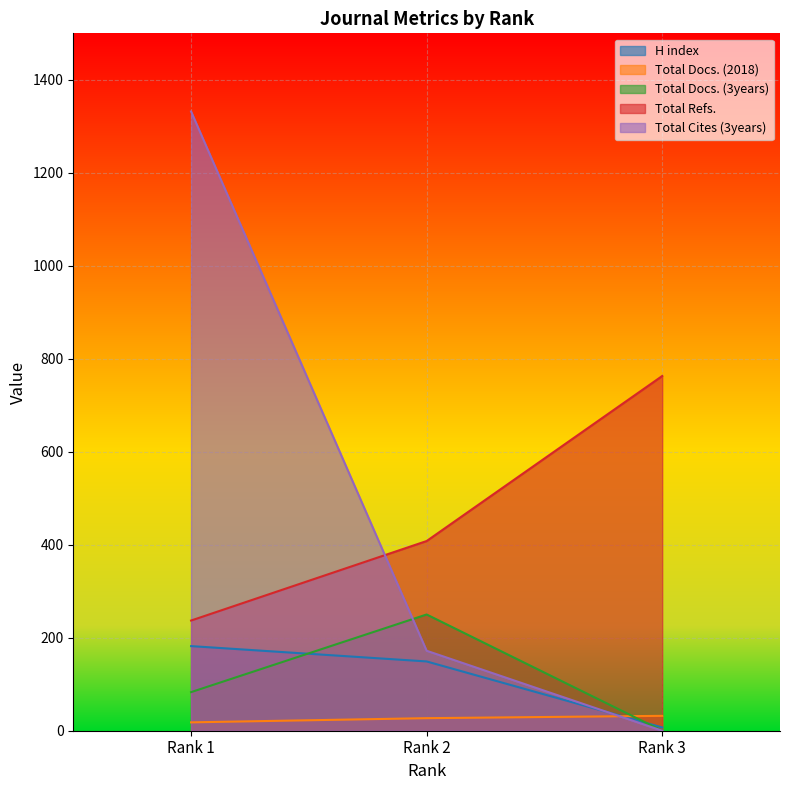

What is the difference between the maximum and minimum values in the Total Cites (3years) series?

1332